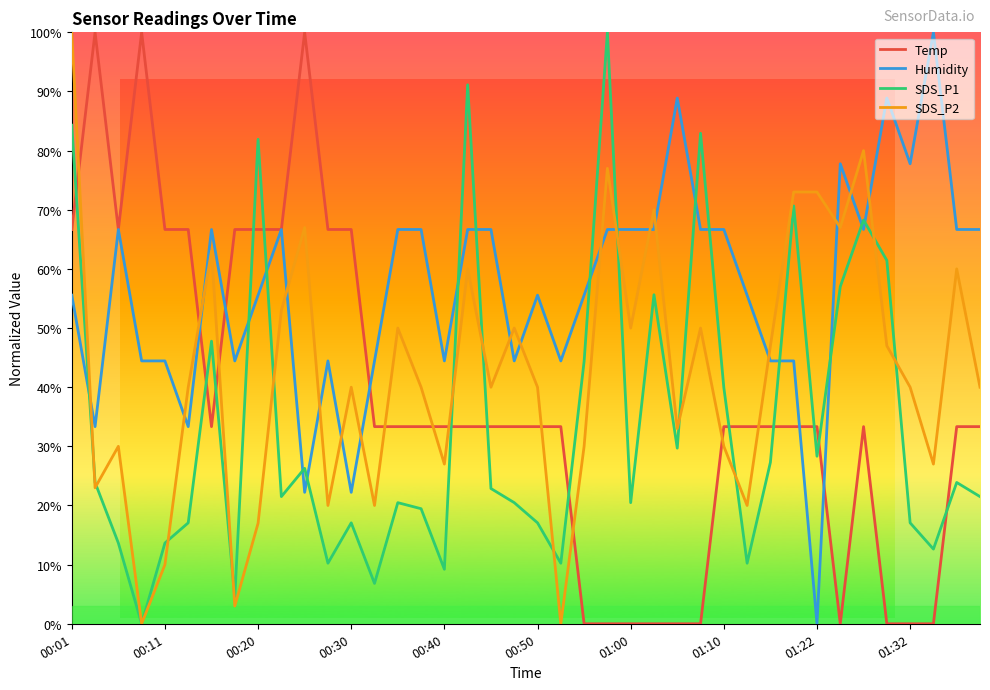

How many times do Humidity and SDS_P2 cross each other?

17